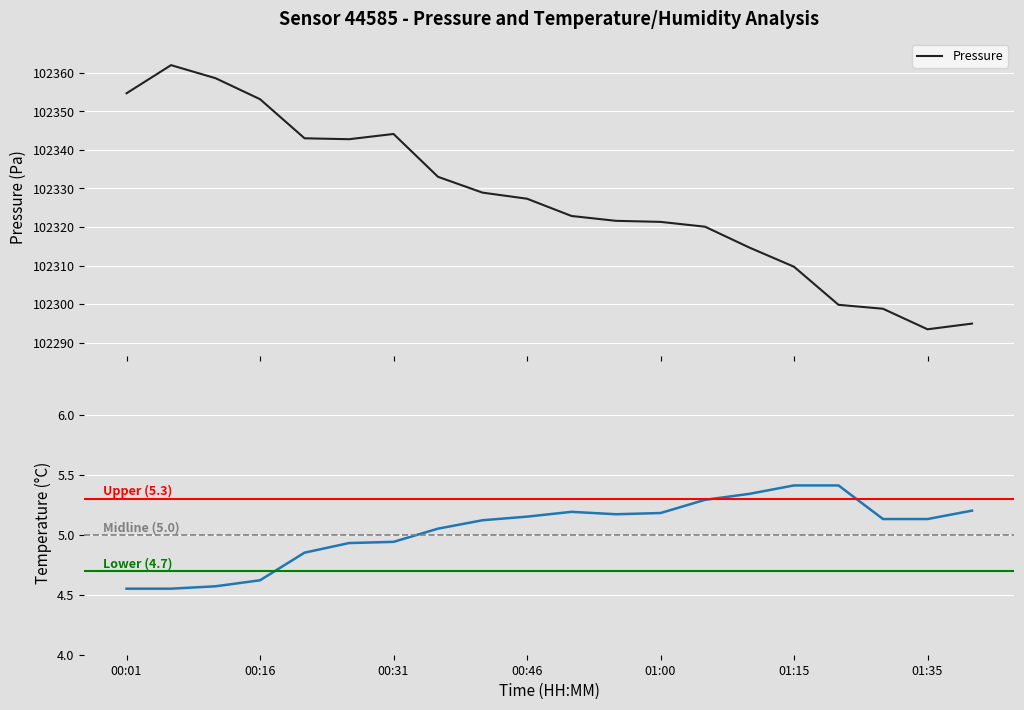

What is the maximum value for Pressure?

102362.0